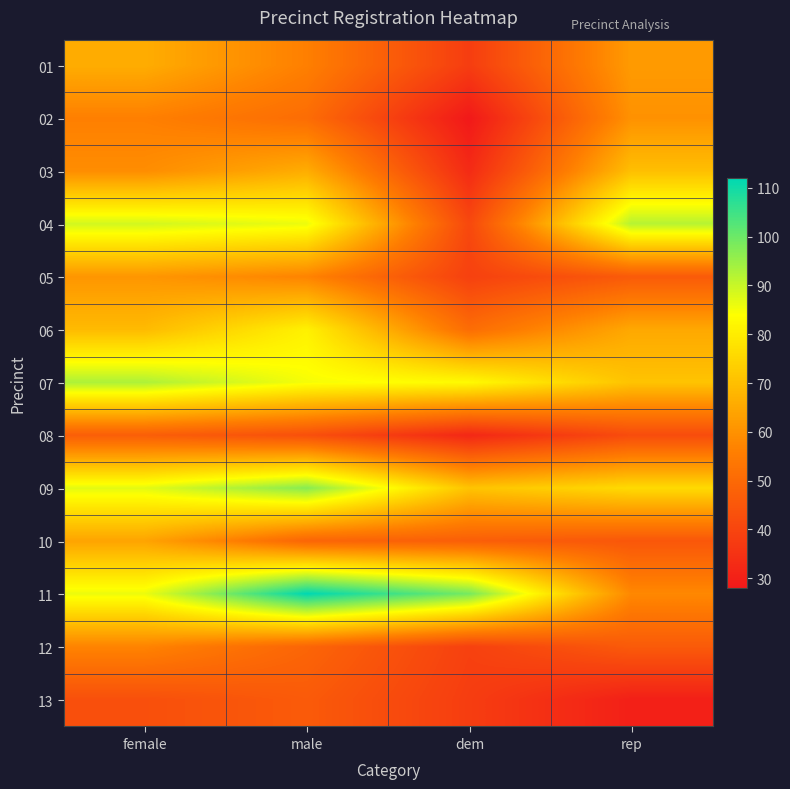

How many distinct data groups are displayed?

13